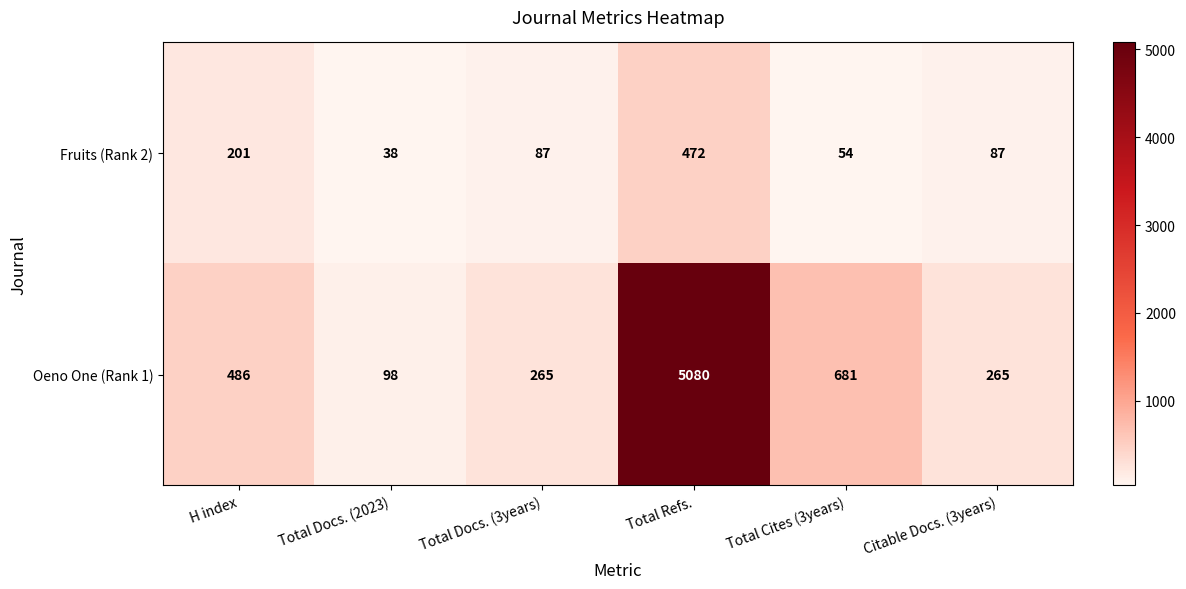

What is the difference between the maximum and minimum values in the Oeno One (Rank 1) series?

4982